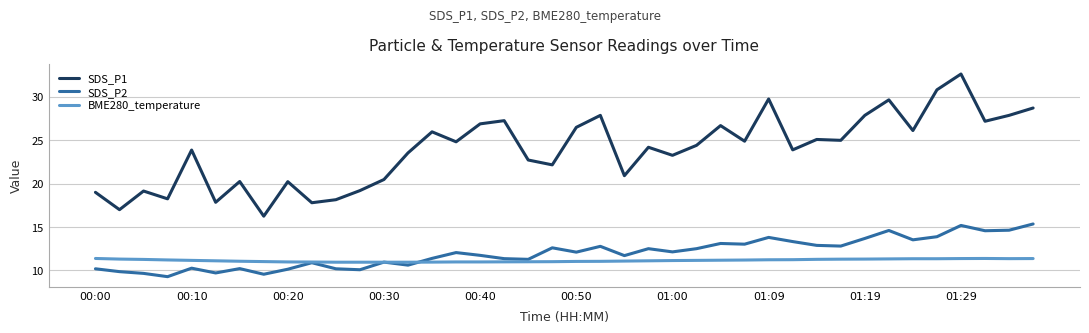

What is the minimum value for SDS_P2?

9.3